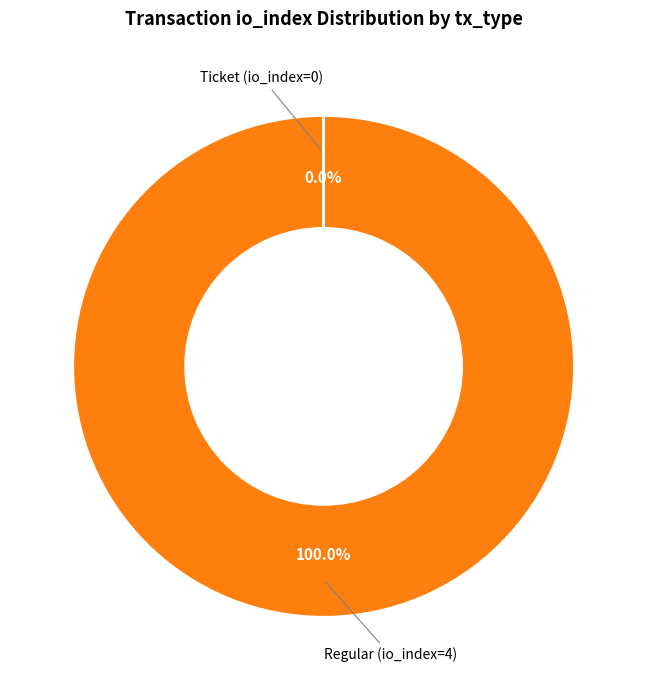

Is Regular (io_index=4) the majority of the pie?

Yes